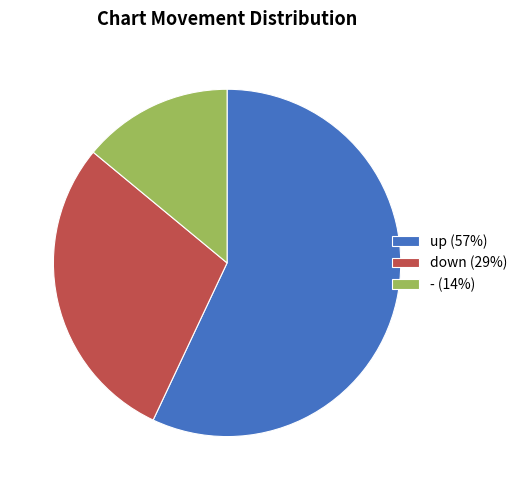

Which category has the smallest portion of the pie?

-